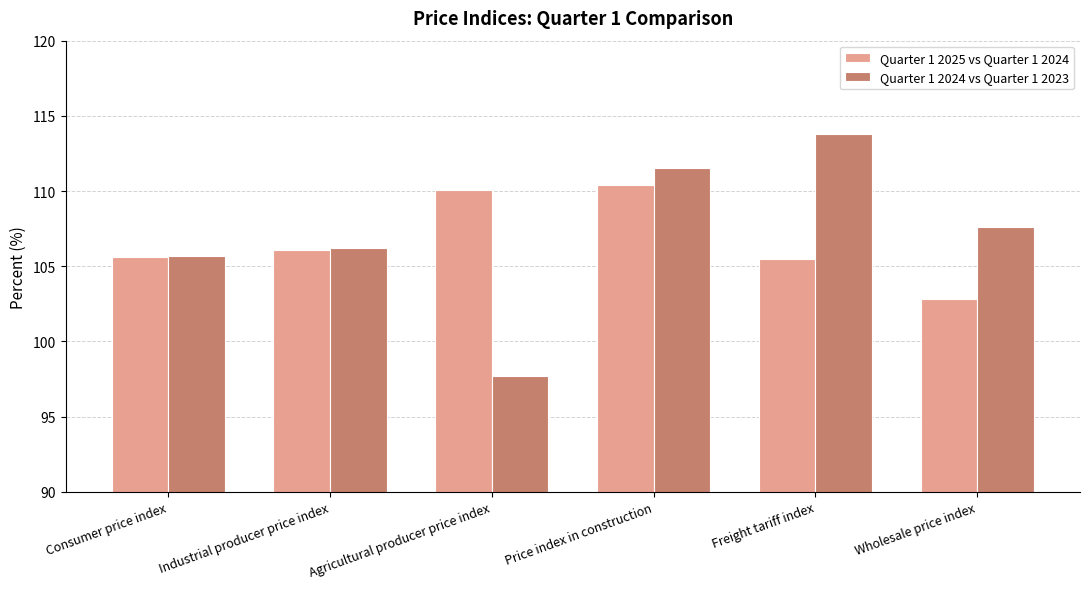

At which category is the sum across all series the highest?

Price index in construction